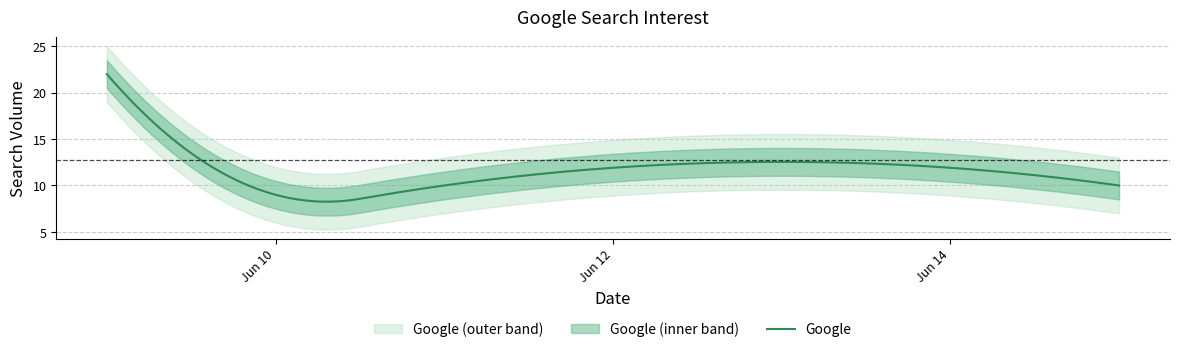

Count the number of data series in this chart.

1